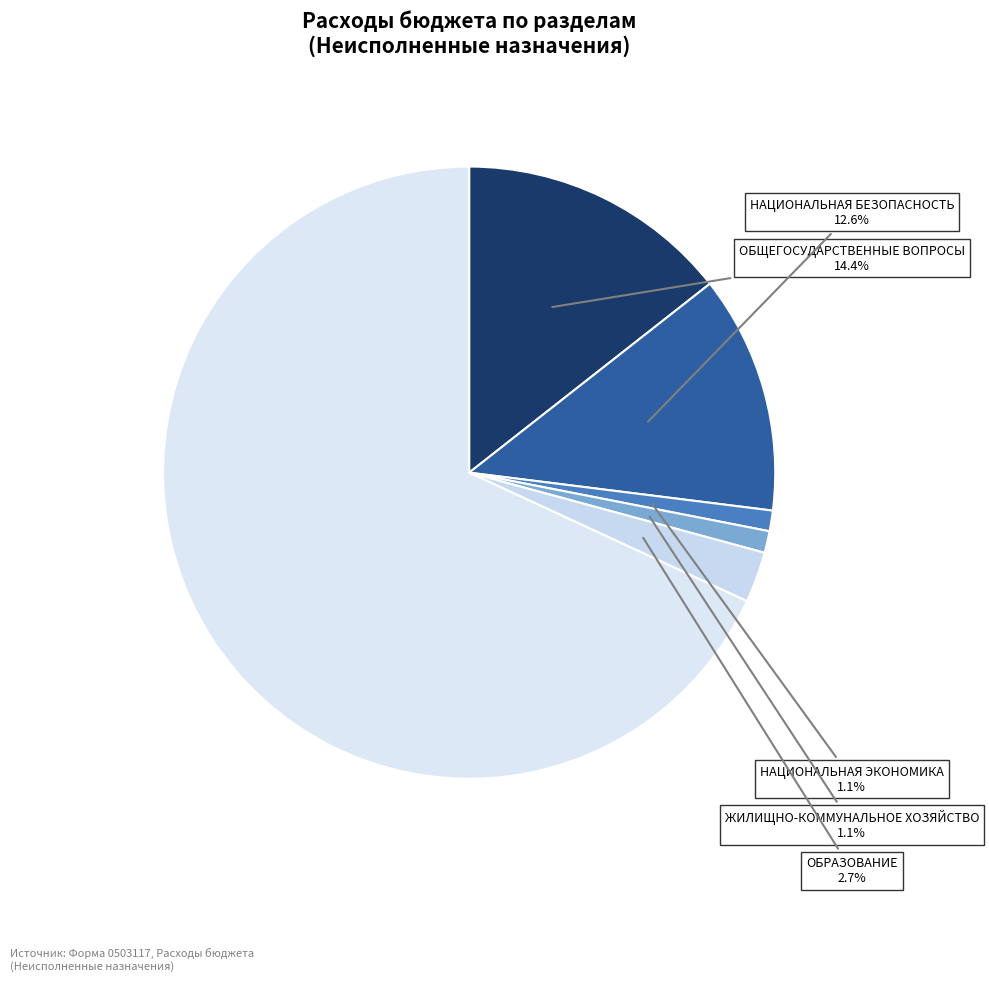

How many slices are in this pie chart?

6